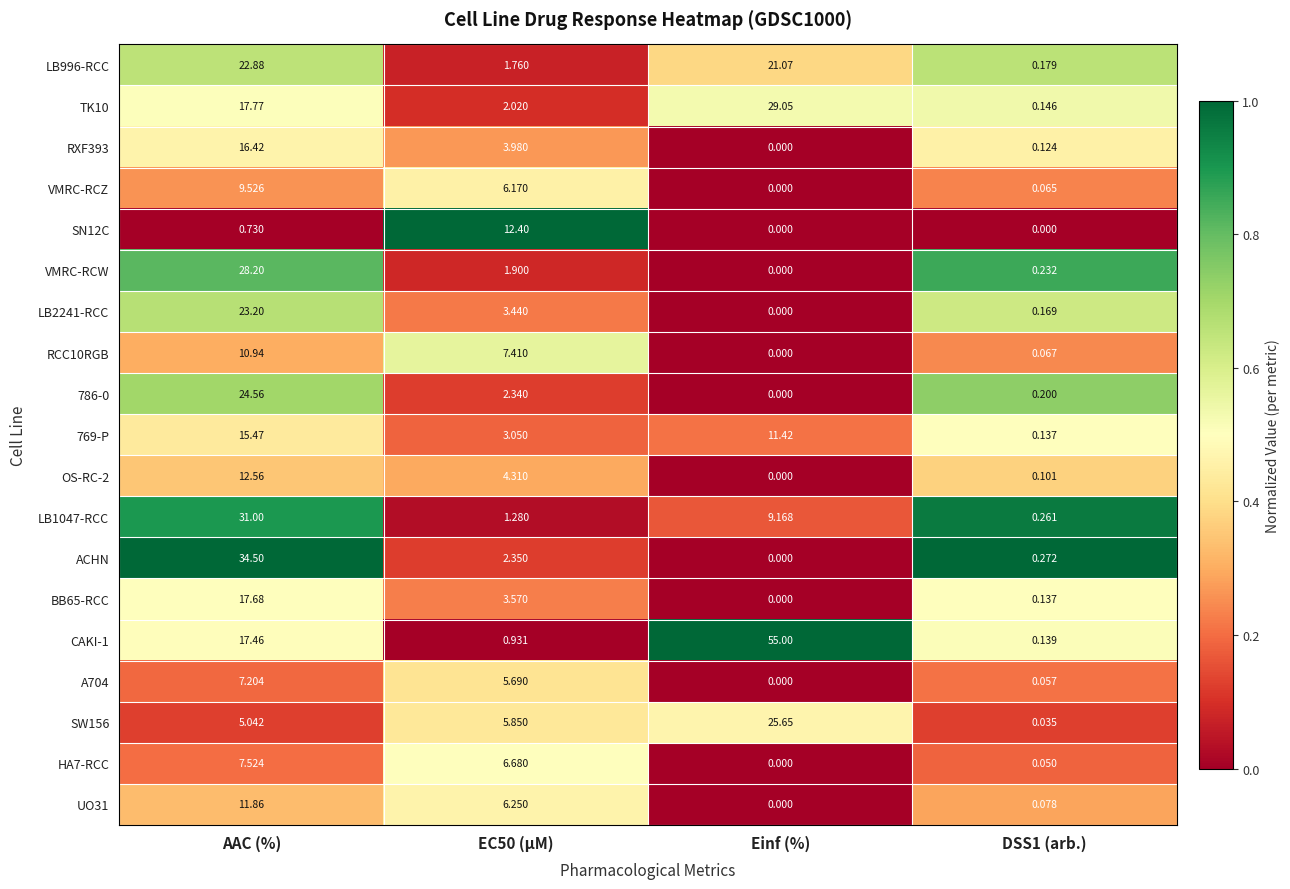

How many series are shown in this chart?

19